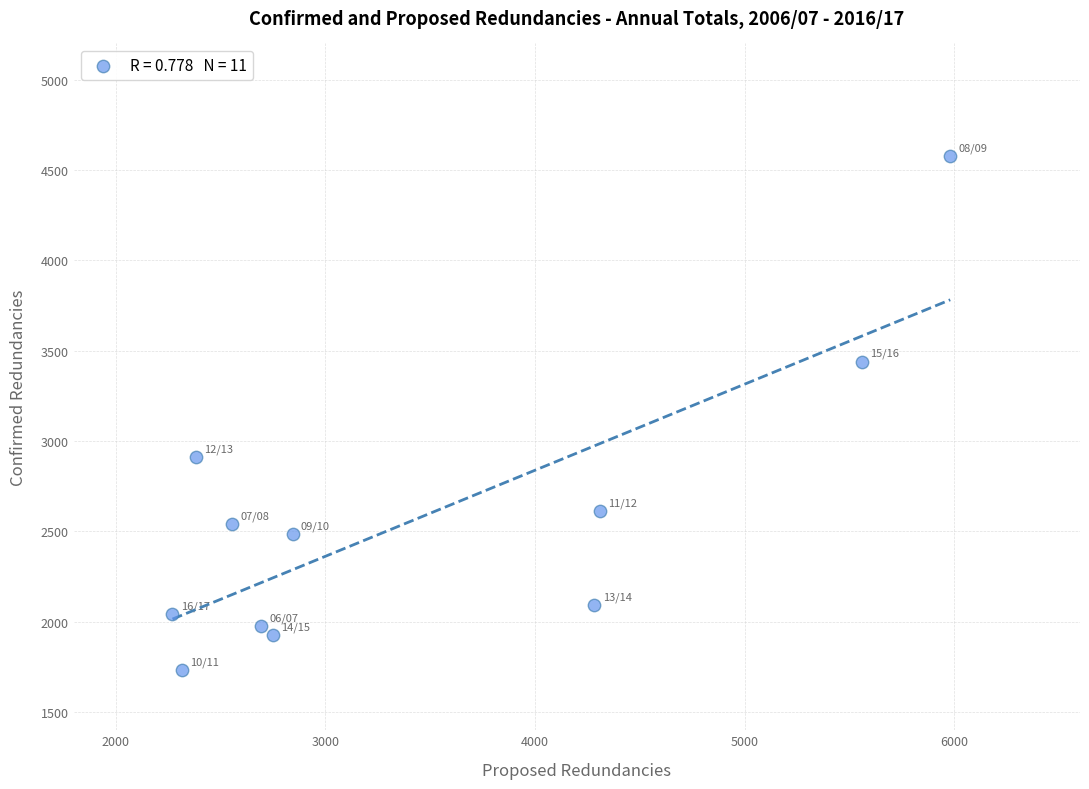

What is the range of Y values (max minus min)?

2843